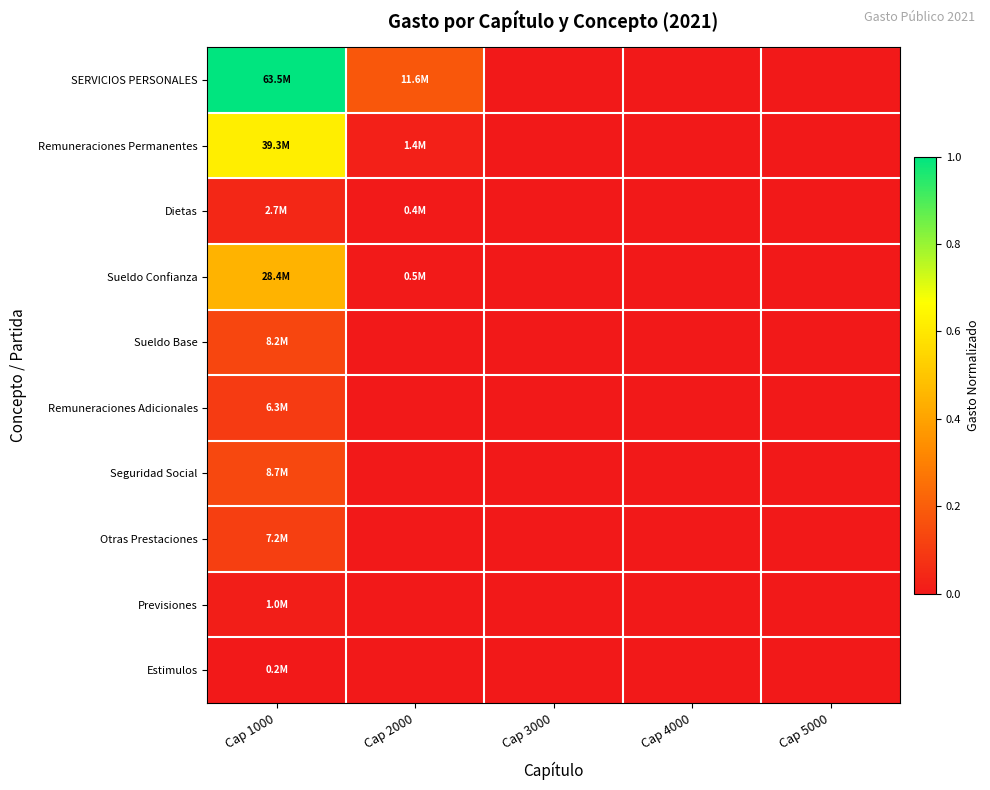

Between Cap 2000 and Cap 4000, which is larger?

Cap 2000